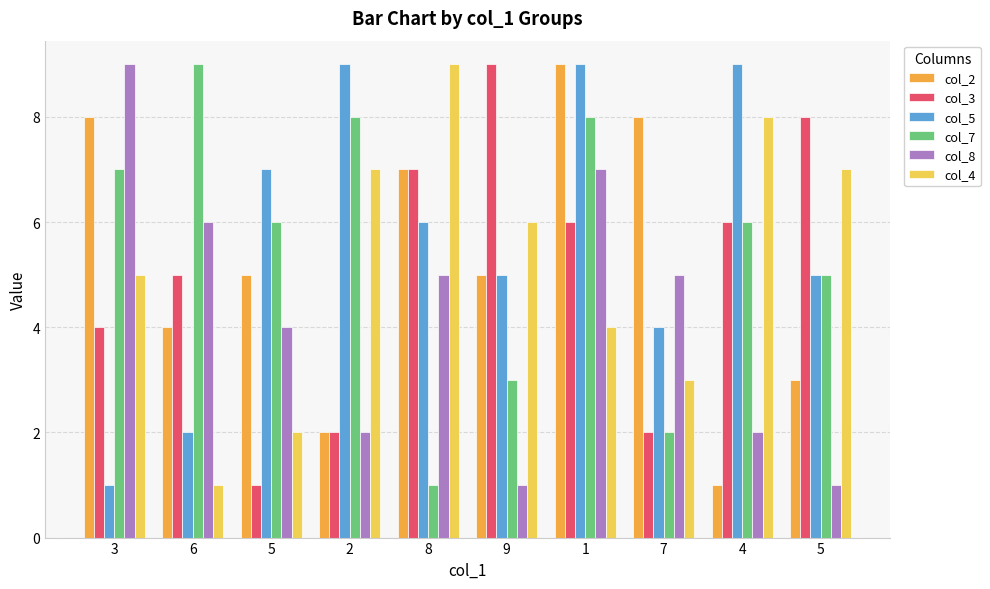

Which category has the highest value in the col_4 series?

8